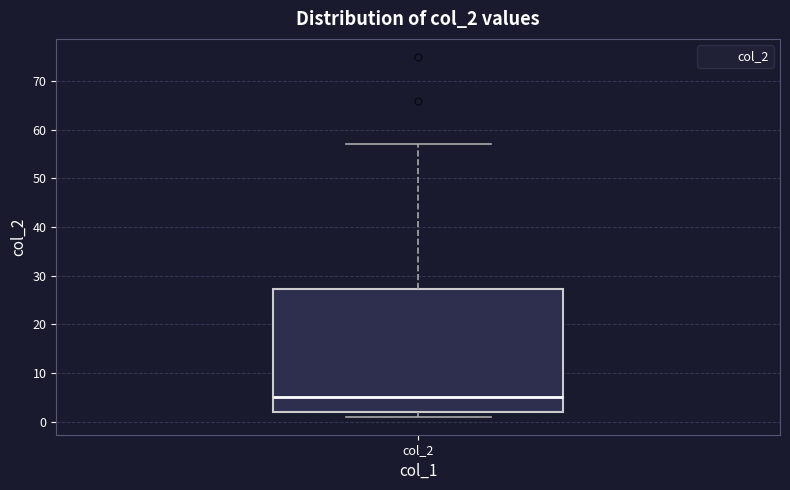

Read this box plot against the y-axis: the position of the median line, the range covered by the box, and the ends of both whiskers. The values are not printed on the chart, so give them approximately, as read against the axis.

median 5, box 2 to 27, whiskers 1 to 57